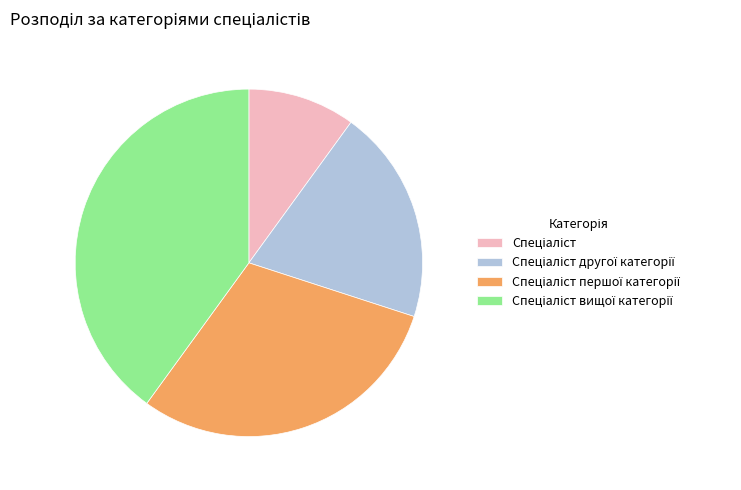

Does any single category account for the majority?

No